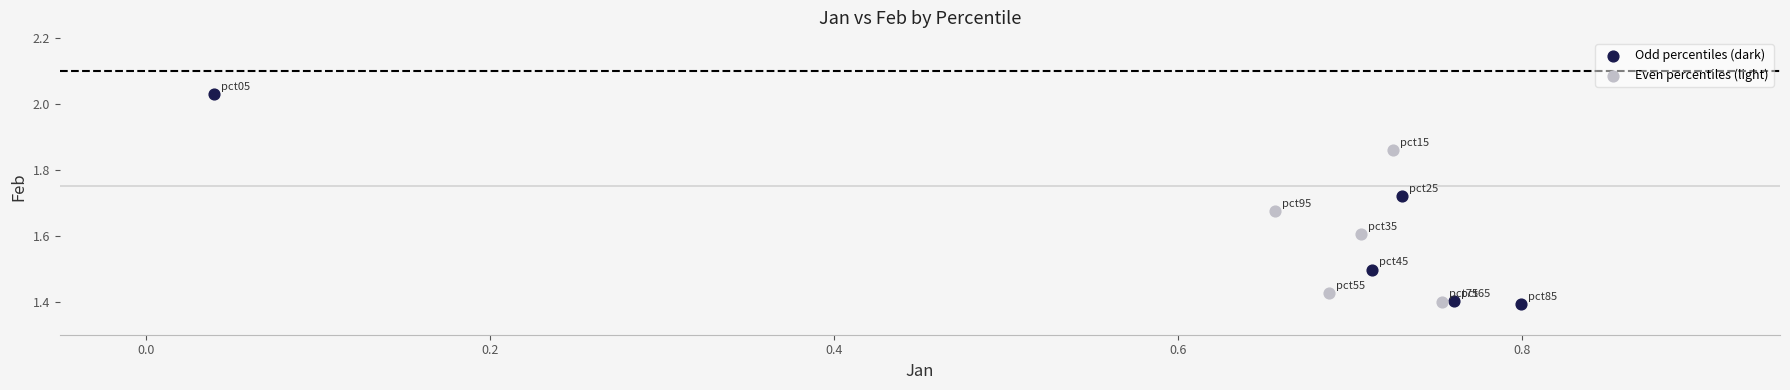

Which series reaches the maximum Y coordinate?

Odd percentiles (dark)